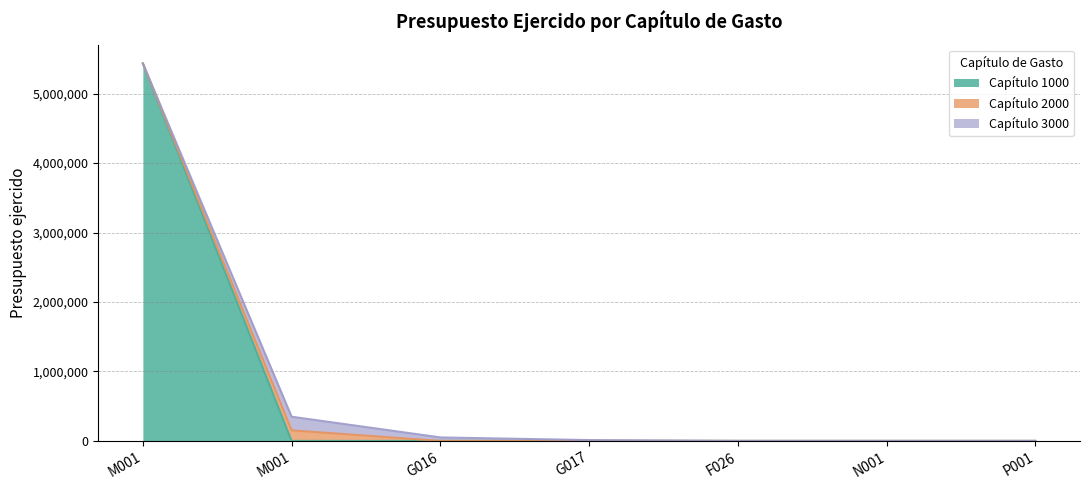

Which series has the largest total across all categories?

Capítulo 1000